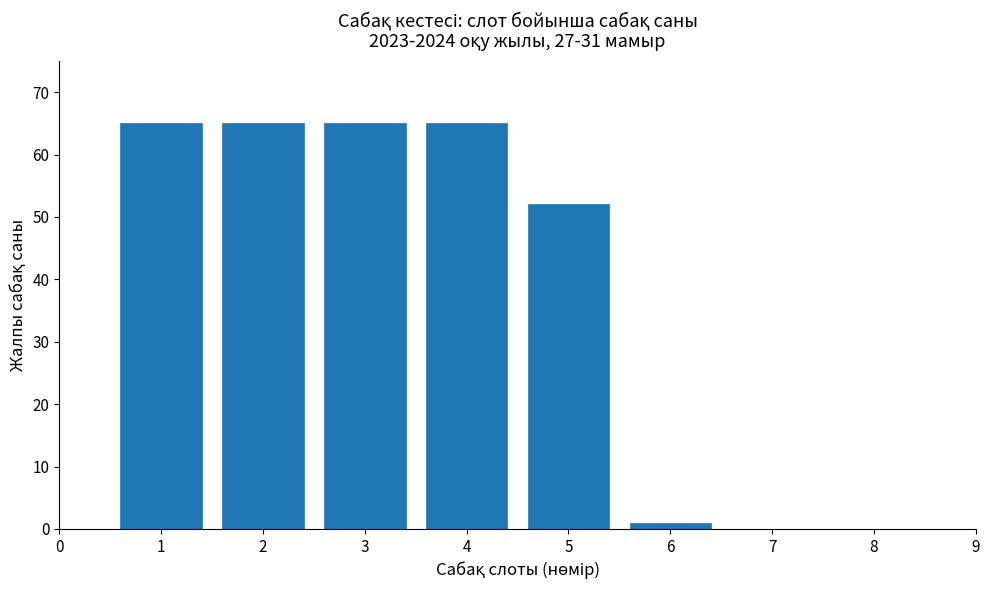

Reading right to left, transcribe all the data shown in this chart.

8=0	7=0	6=1	5=52	4=65	3=65	2=65	1=65